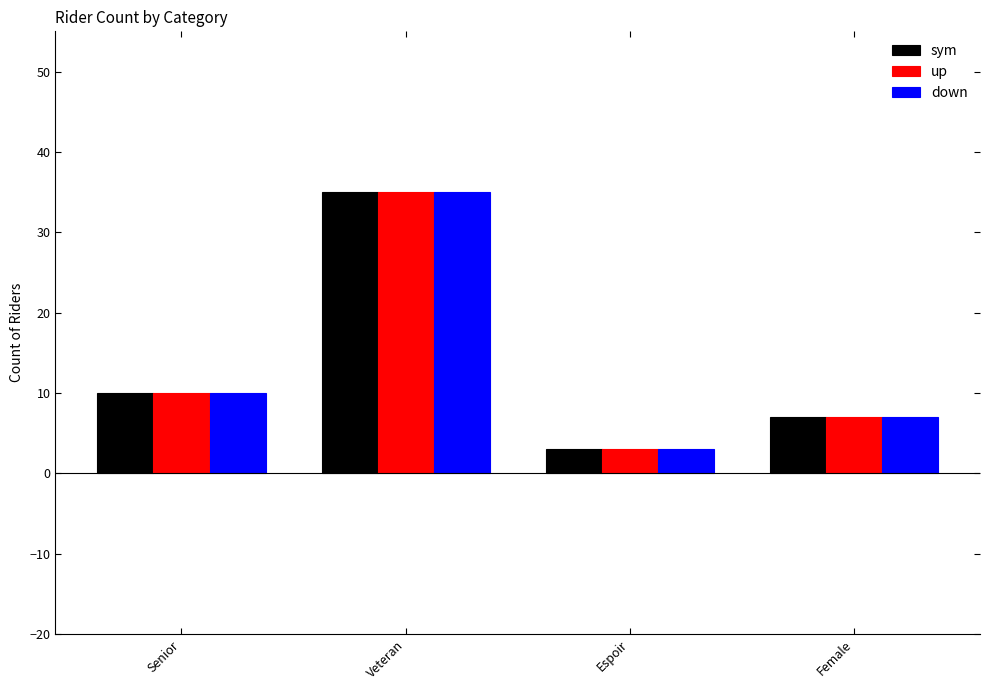

True or false: down has a value of 11 at Female.

False